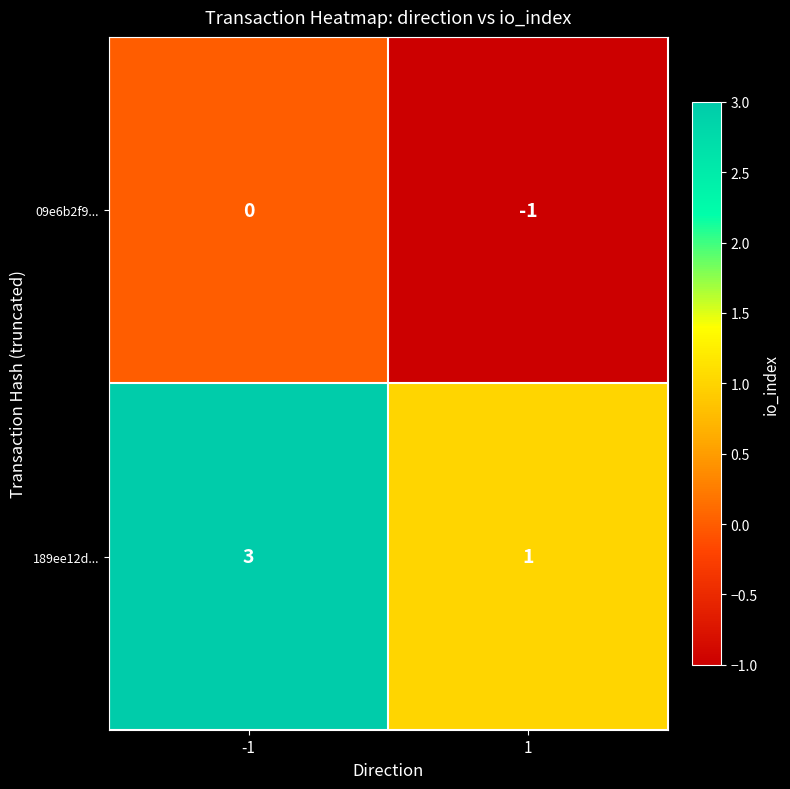

Which series has the largest range (max minus min)?

189ee12d...